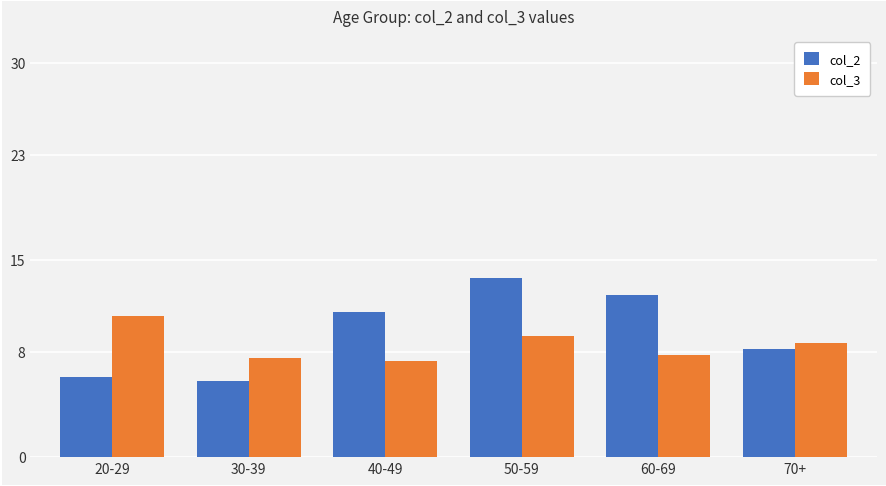

At how many categories does at least one series exceed 10?

4